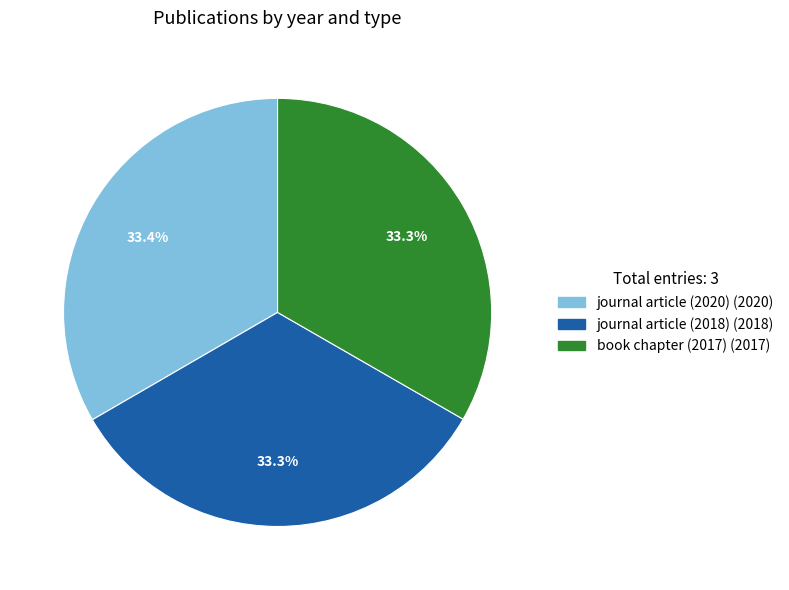

Is there any slice that represents more than half of the pie?

No